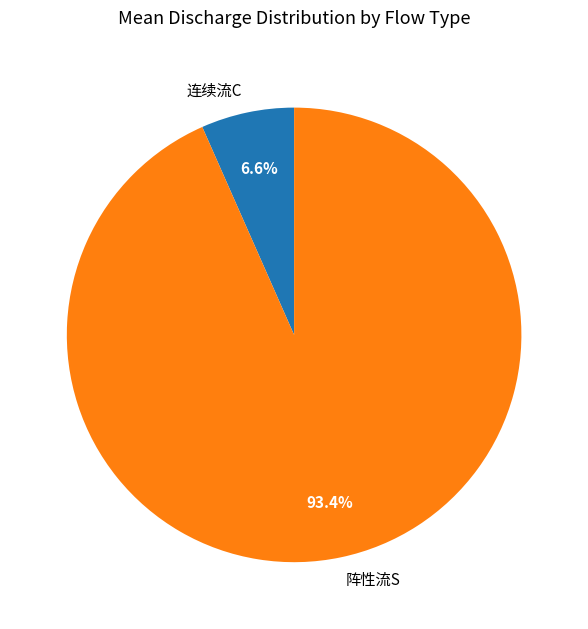

Is 阵性流S the majority of the pie?

Yes